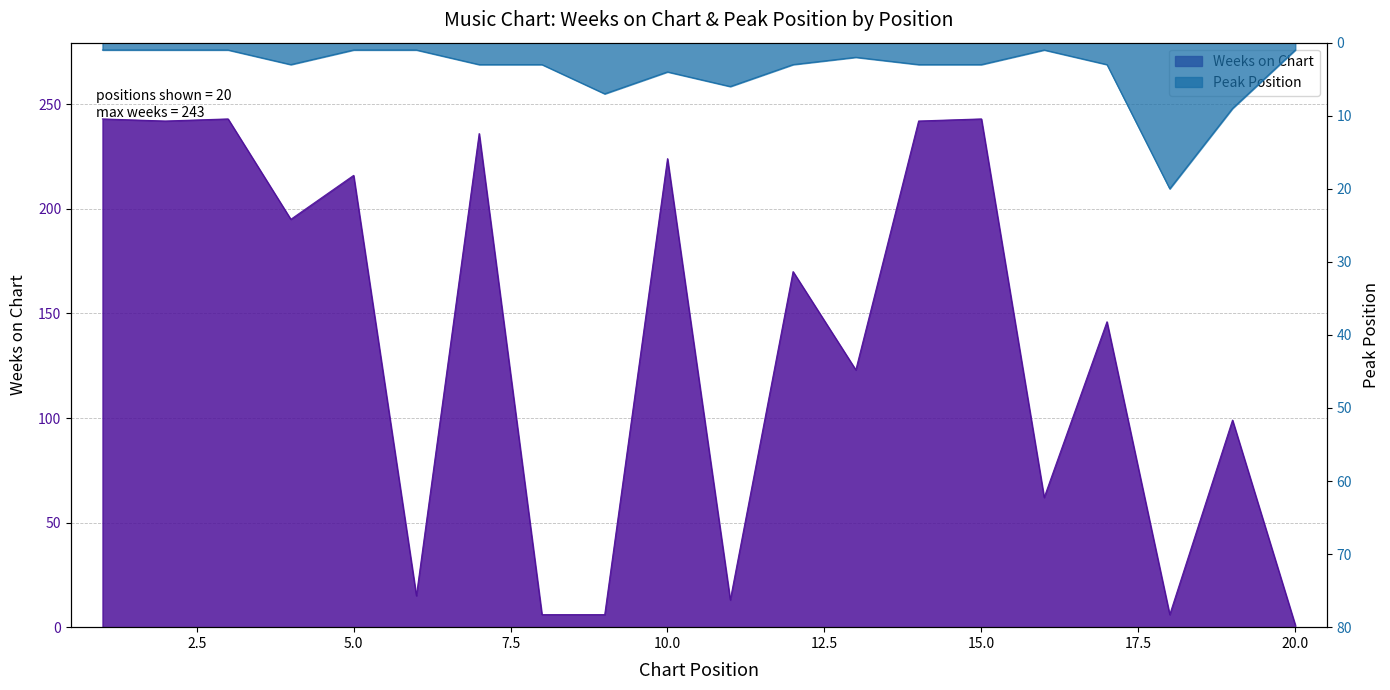

Where do Peak Position and Weeks on Chart first cross each other?

8 and 9